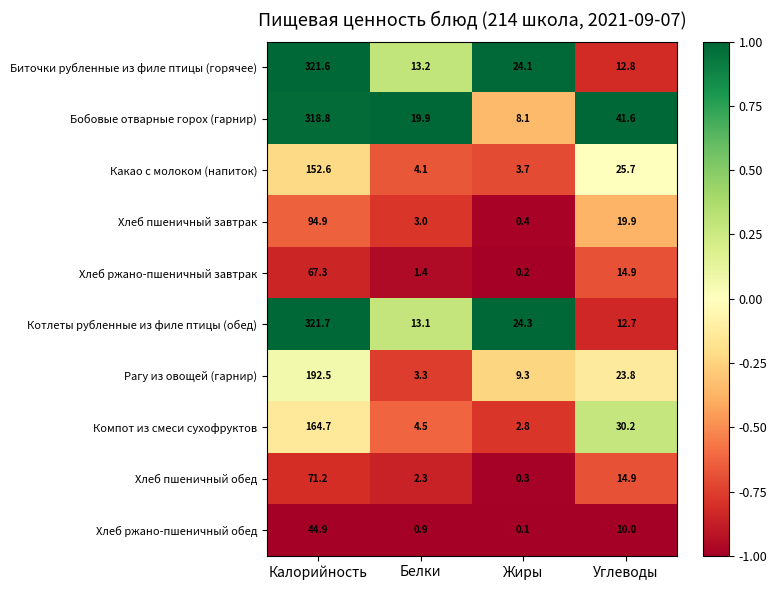

Count the number of data series in this chart.

10